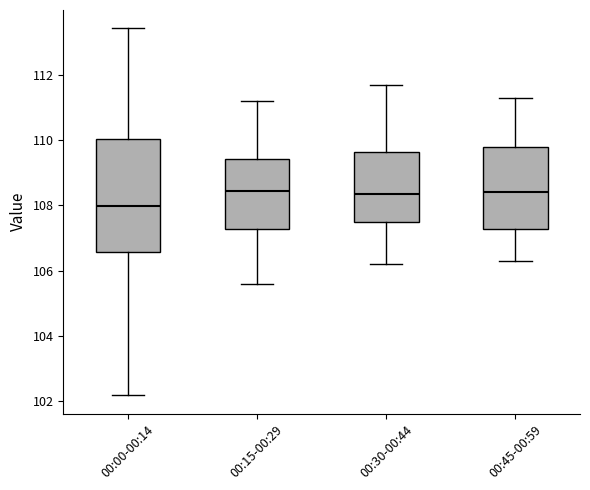

Reading left to right, read every box against the y-axis: the position of its median line, the range the box covers, and the ends of its whiskers. The values are not printed on the chart, so give them approximately, as read against the axis.

00:00-00:14: median 108.0, box 106.6 to 110.0, whiskers 102.2 to 113.4
00:15-00:29: median 108.4, box 107.2 to 109.4, whiskers 105.6 to 111.2
00:30-00:44: median 108.4, box 107.6 to 109.6, whiskers 106.2 to 111.8
00:45-00:59: median 108.4, box 107.2 to 109.8, whiskers 106.4 to 111.4